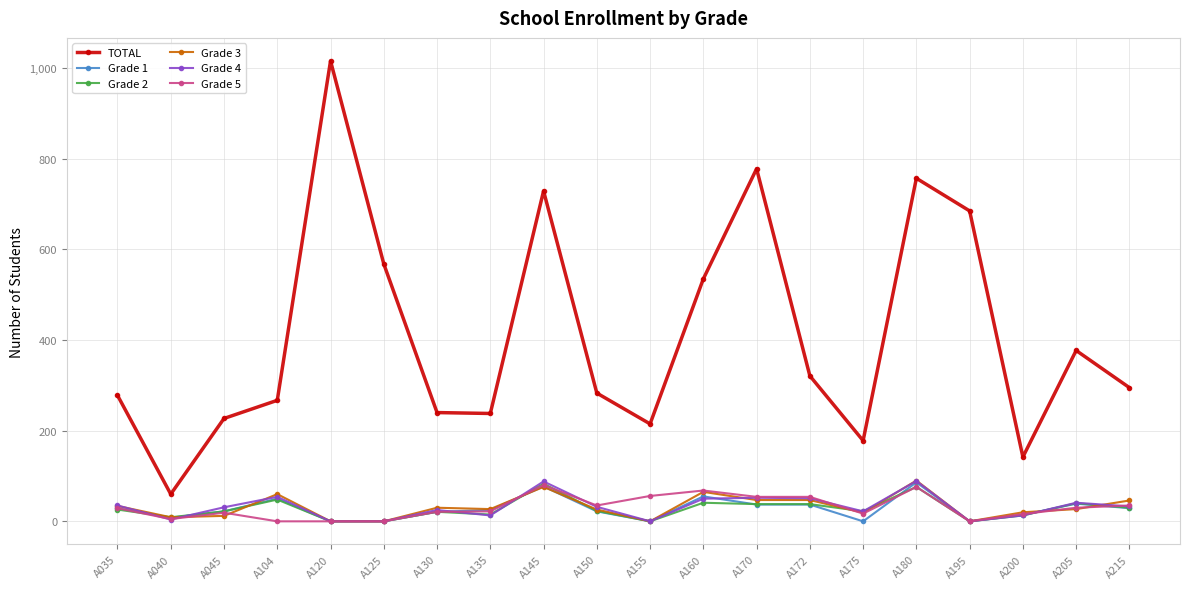

What is the spread (max minus min) of values at A035?

252